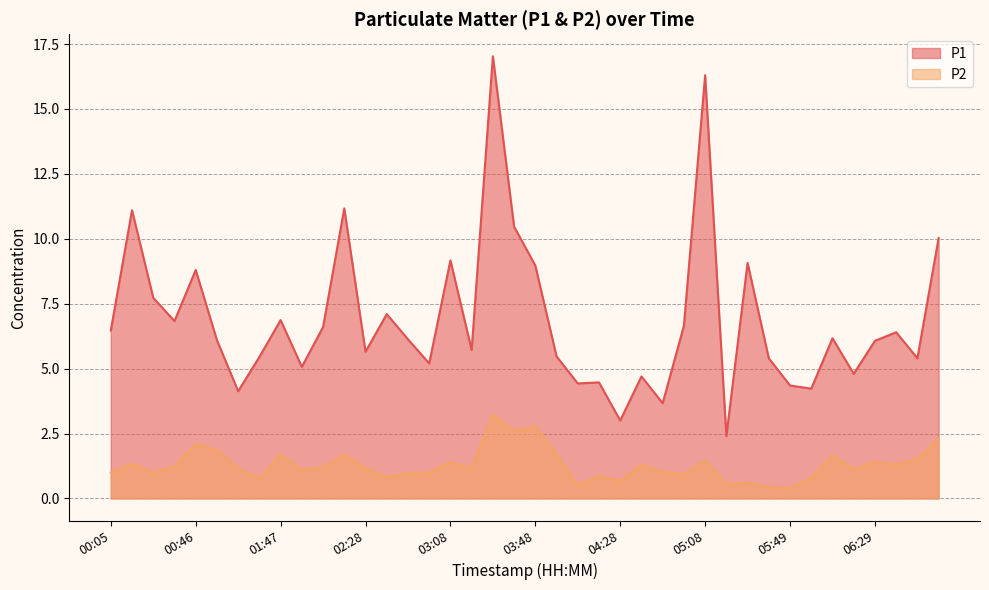

Between 01:47 and 00:25, which is larger?

00:25